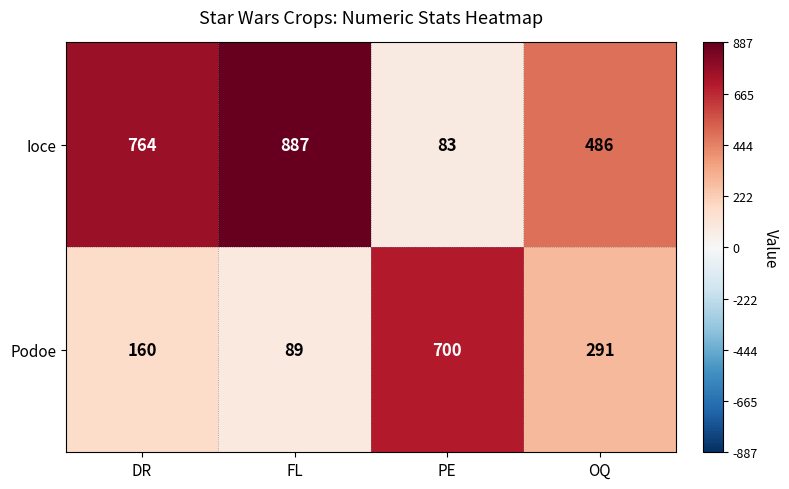

What is the greatest value displayed?

887